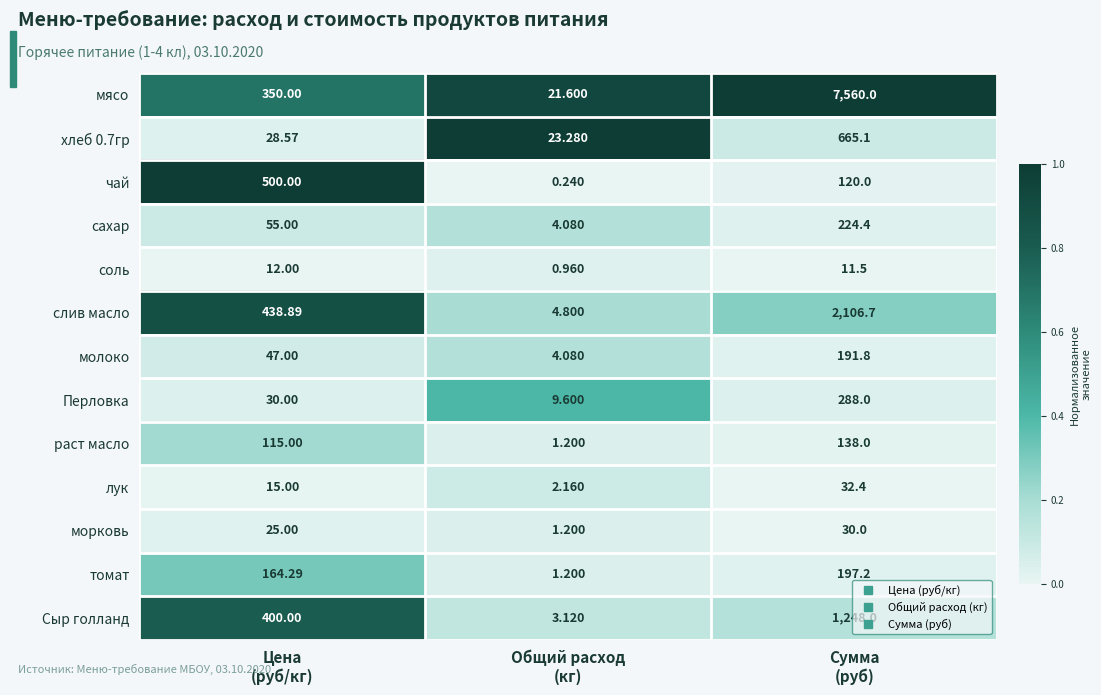

At how many categories does at least one series exceed 0?

3